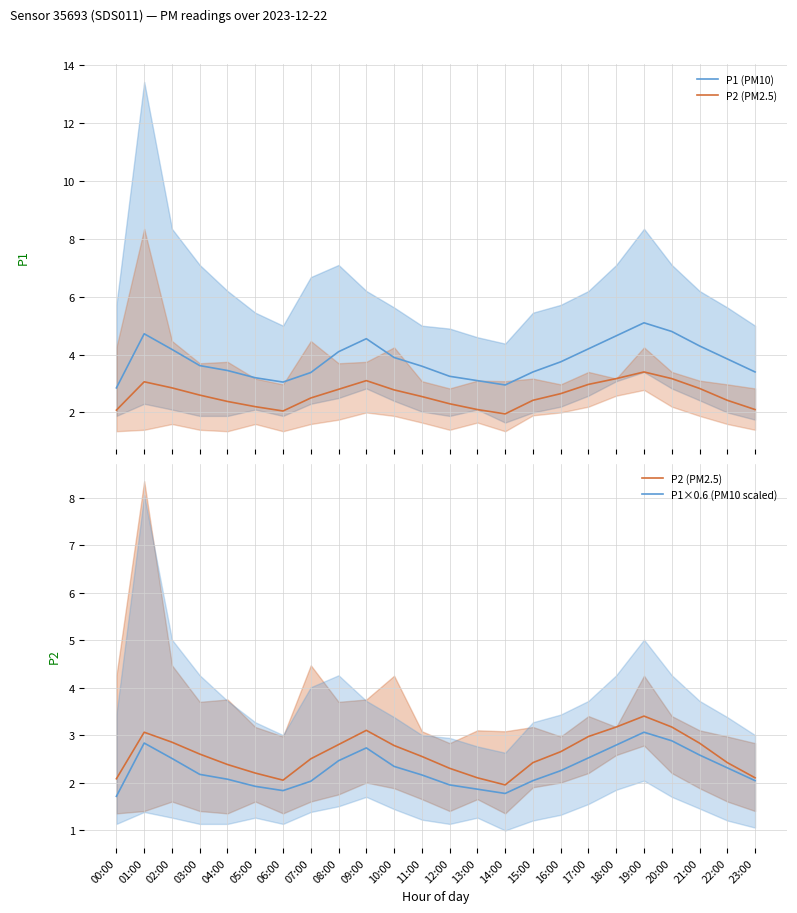

At which label does P2 (PM2.5) first exceed 2?

00:00